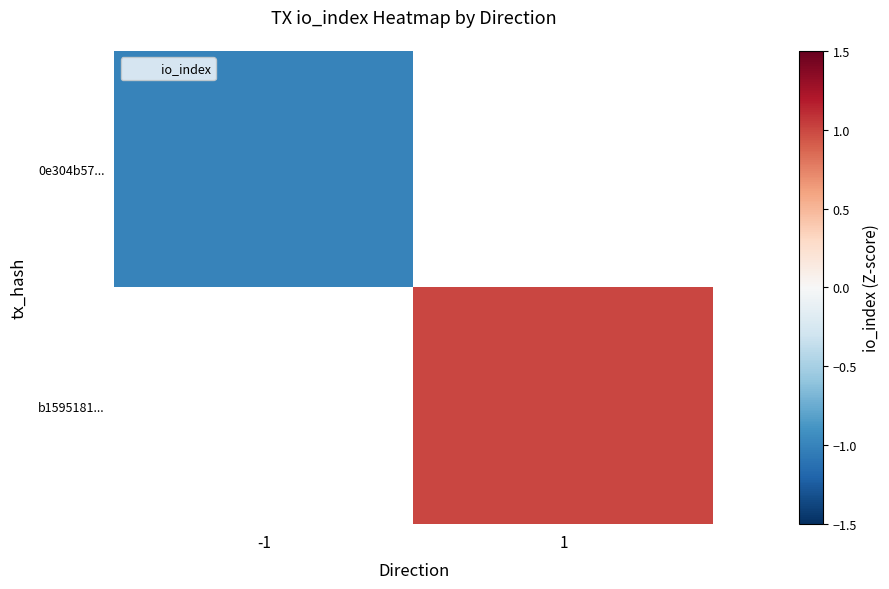

How many negative values does the 0e304b57... series have?

1